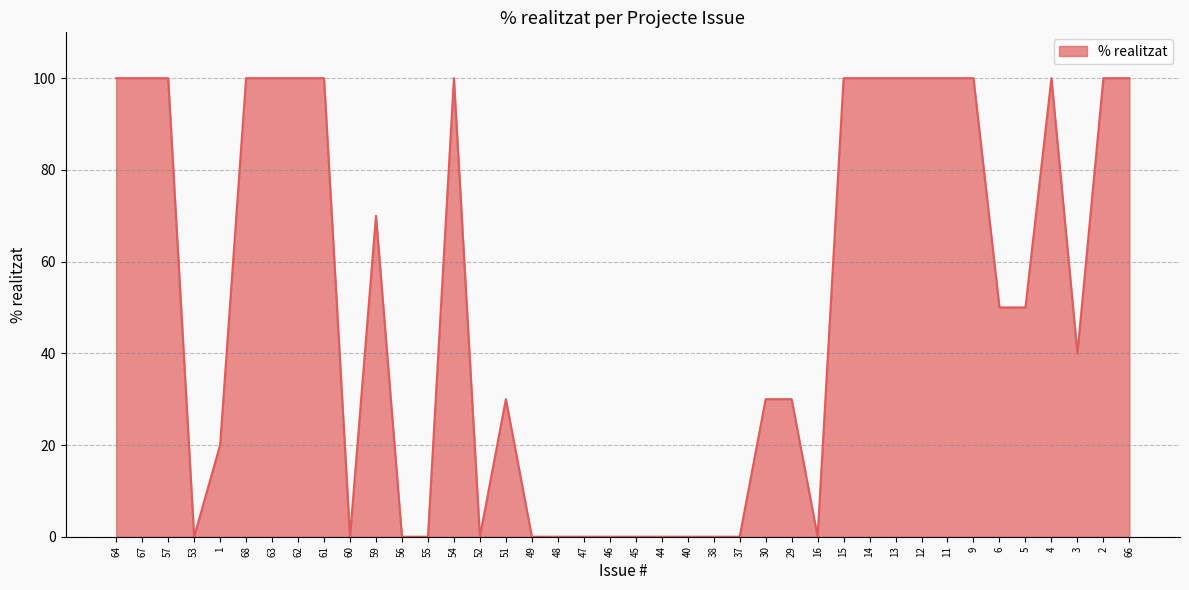

What position from the right is 12?

9